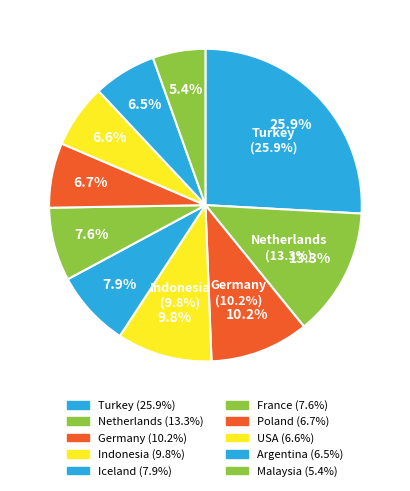

Combined, what portion of the pie is Argentina and Turkey?

32.4%